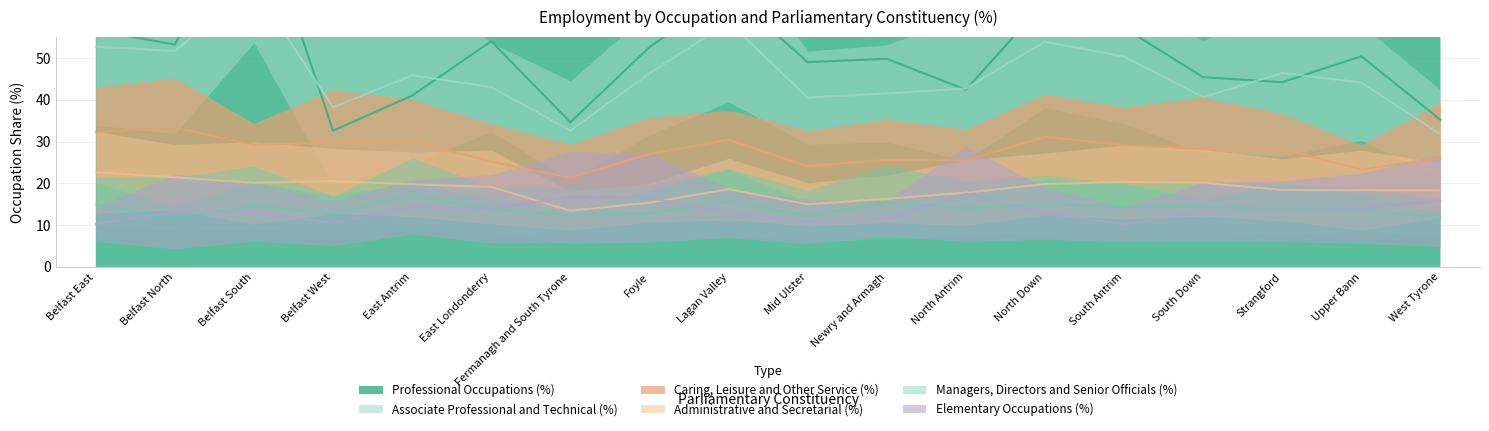

How many categories are shown in the chart?

18